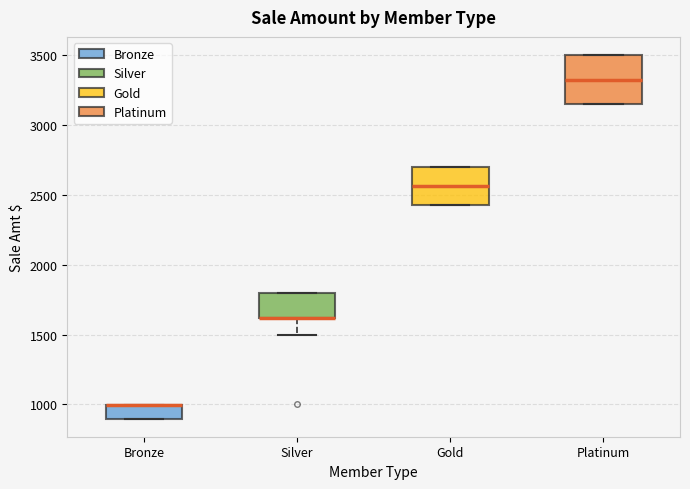

Where is the upper edge of the box for Platinum on the y-axis? The values are not printed on the chart, so give them approximately, as read against the axis.

3500